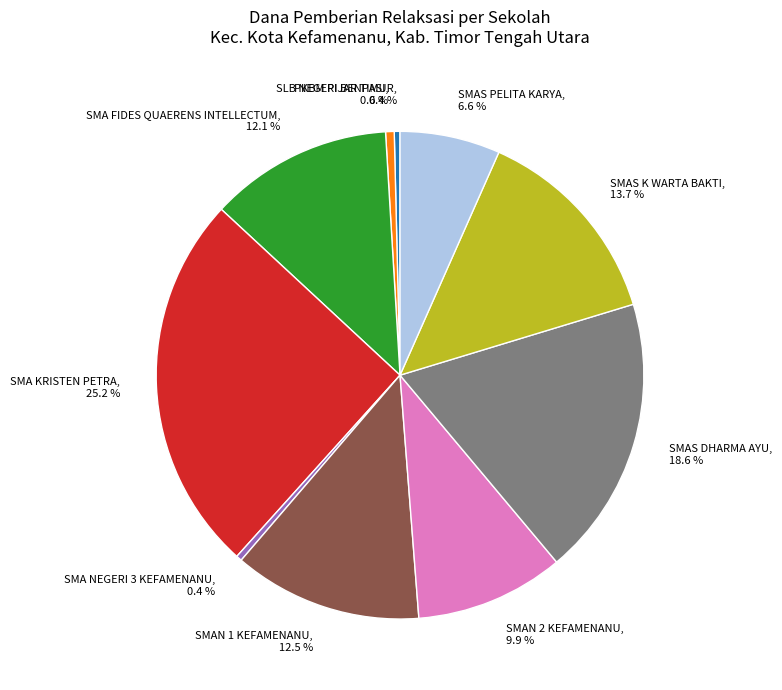

Count the number of slices in the pie.

10